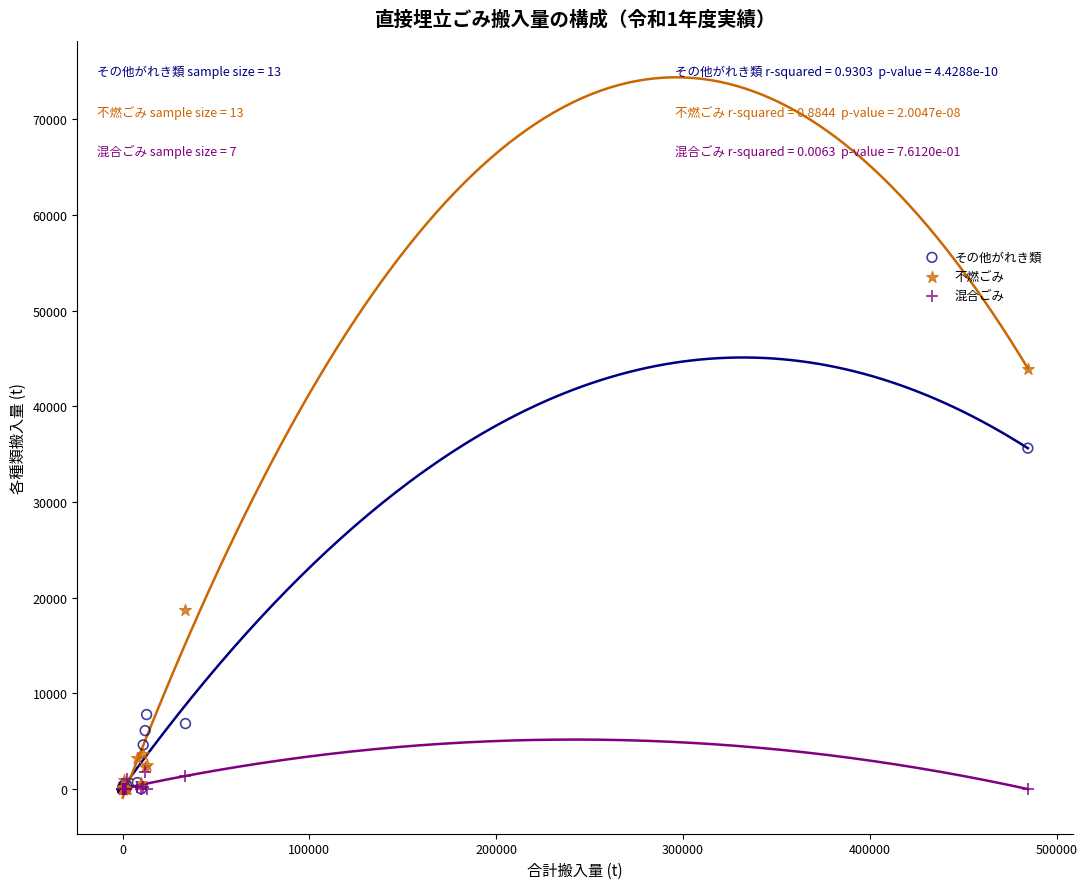

Across all series, what Y value is closest to 21978?

18669